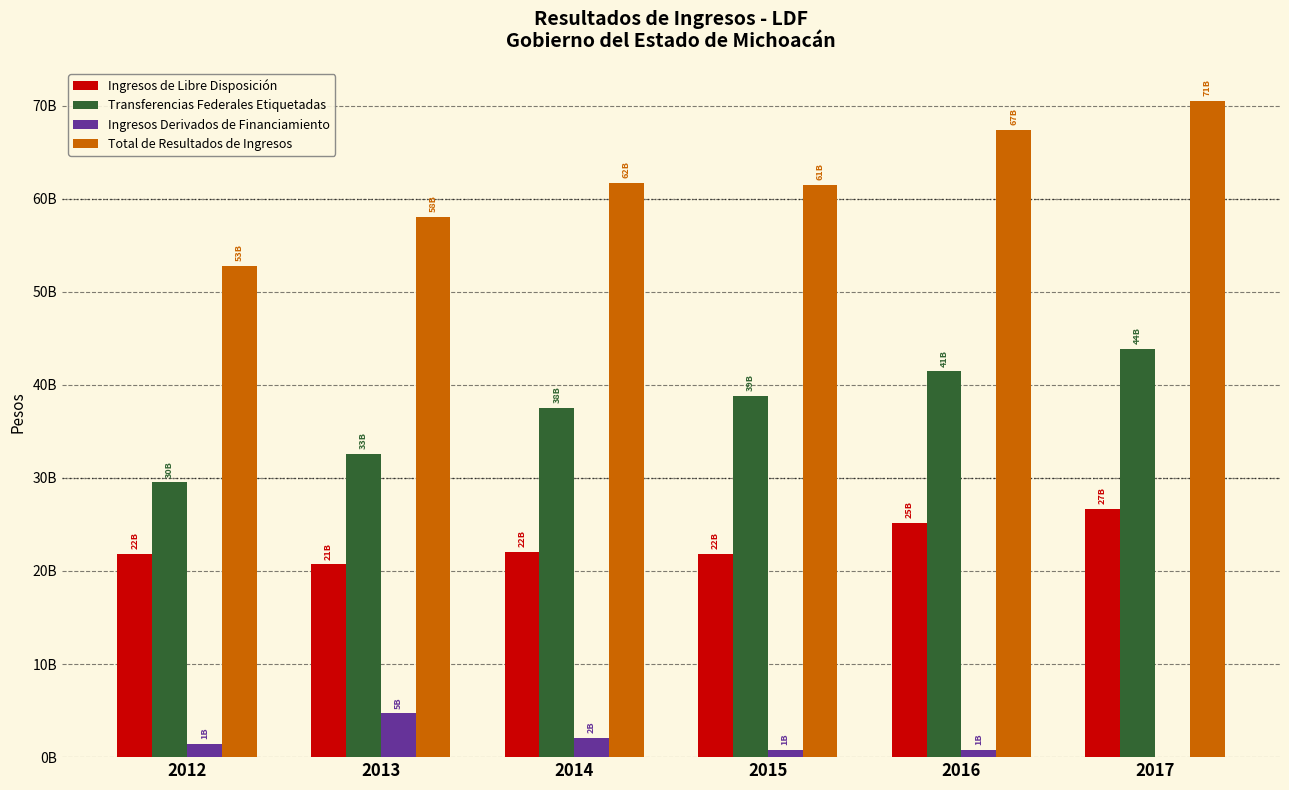

What is the highest value of the Ingresos Derivados de Financiamiento series?

4714828670